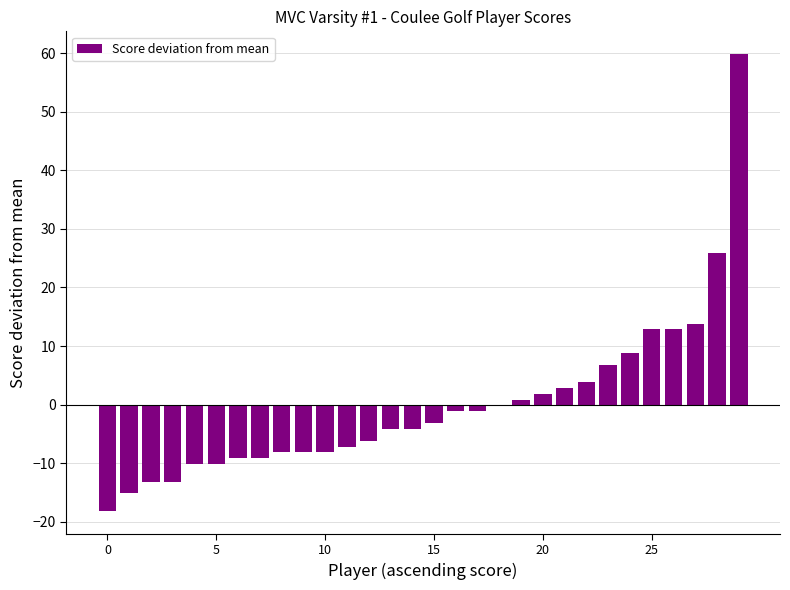

What is the greatest value displayed?

59.8